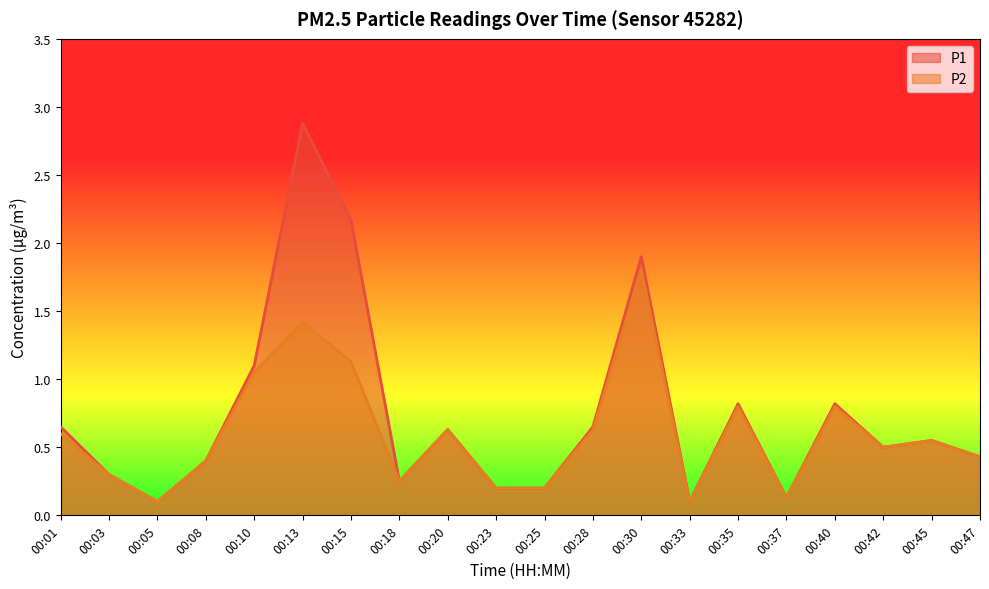

Reading left to right, list all the values displayed in this chart.

P1: 00:01=0.7	00:03=0.3	00:05=0.1	00:08=0.4	00:10=1.1	00:13=2.9	00:15=2.2	00:18=0.2	00:20=0.6	00:23=0.2	00:25=0.2	00:28=0.7	00:30=1.9	00:33=0.1	00:35=0.8	00:37=0.1	00:40=0.8	00:42=0.5	00:45=0.6	00:47=0.4
P2: 00:01=0.6	00:03=0.3	00:05=0.1	00:08=0.4	00:10=1.1	00:13=1.4	00:15=1.1	00:18=0.2	00:20=0.6	00:23=0.2	00:25=0.2	00:28=0.6	00:30=1.8	00:33=0.1	00:35=0.8	00:37=0.1	00:40=0.8	00:42=0.5	00:45=0.6	00:47=0.4